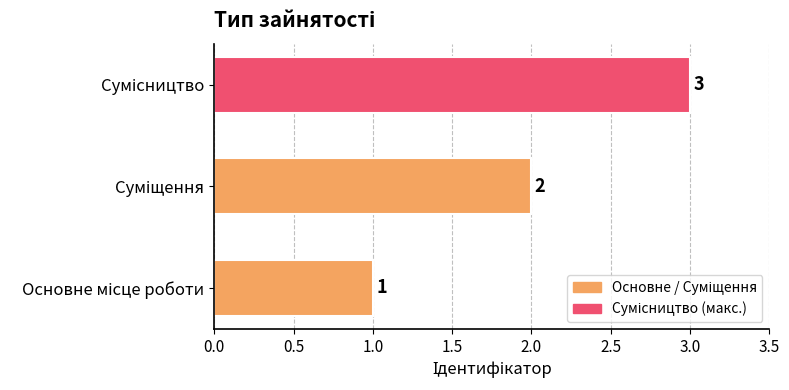

What is the maximum value shown in the chart?

3